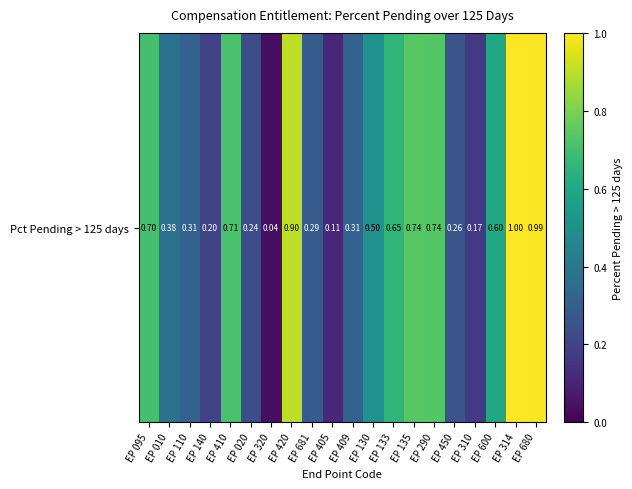

Reading left to right, what are all the values shown in this chart?

0.7	0.4	0.3	0.2	0.7	0.2	0.0	0.9	0.3	0.1	0.3	0.5	0.7	0.7	0.7	0.3	0.2	0.6	1.0	1.0